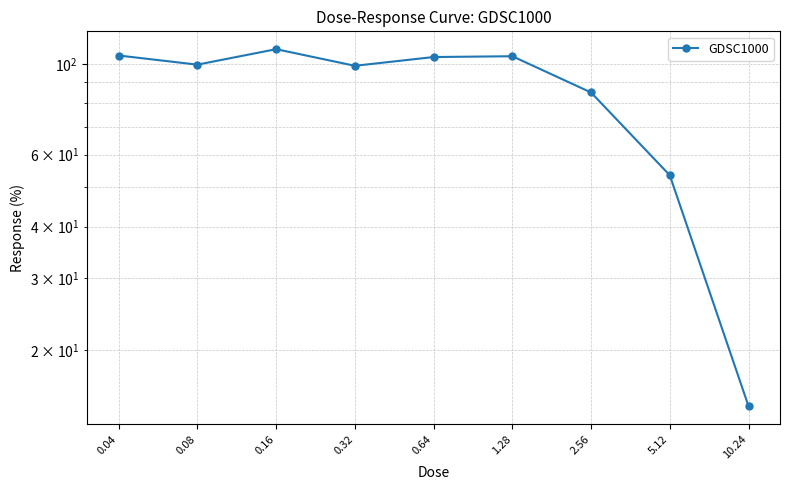

How many interior local valleys (lower than both neighbors) does the data have?

2